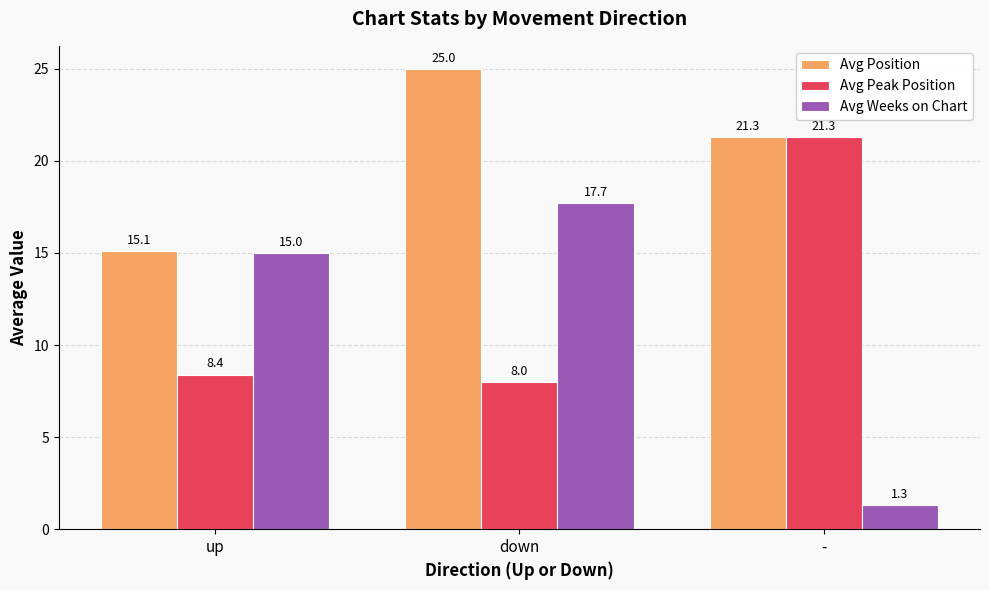

How many values in the Avg Peak Position series exceed 8?

2